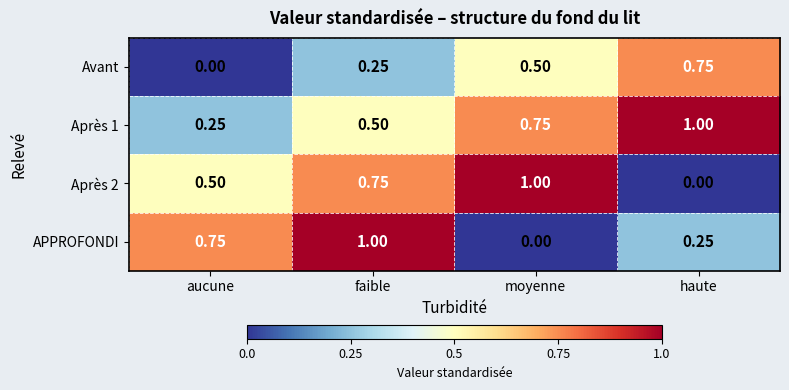

At which category is the sum across all series the highest?

faible